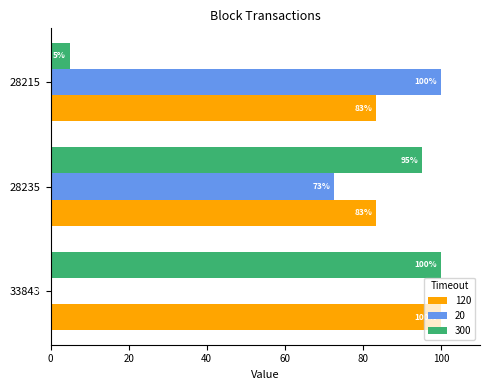

At which category is the sum across all series the highest?

28235